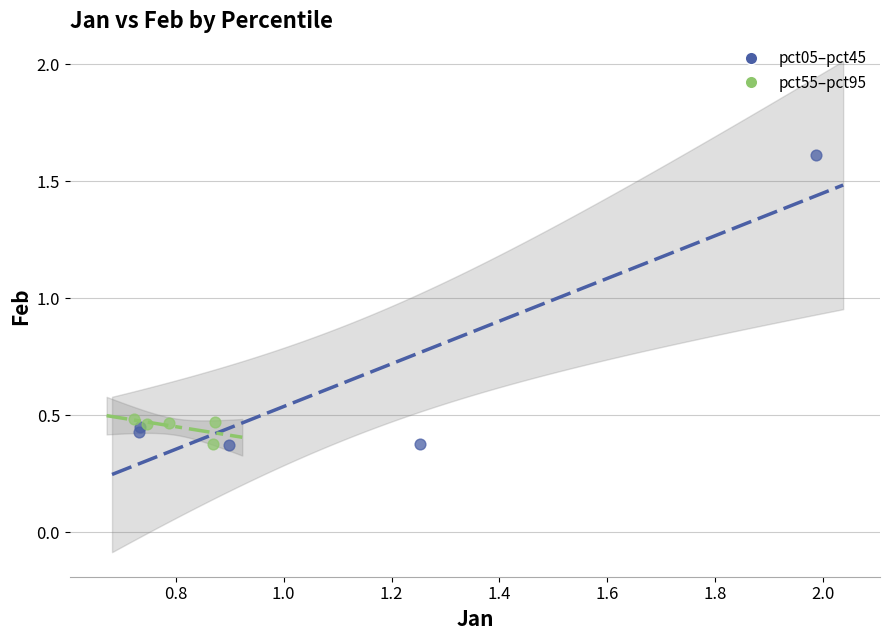

Which series reaches the maximum Y coordinate?

pct05–pct45